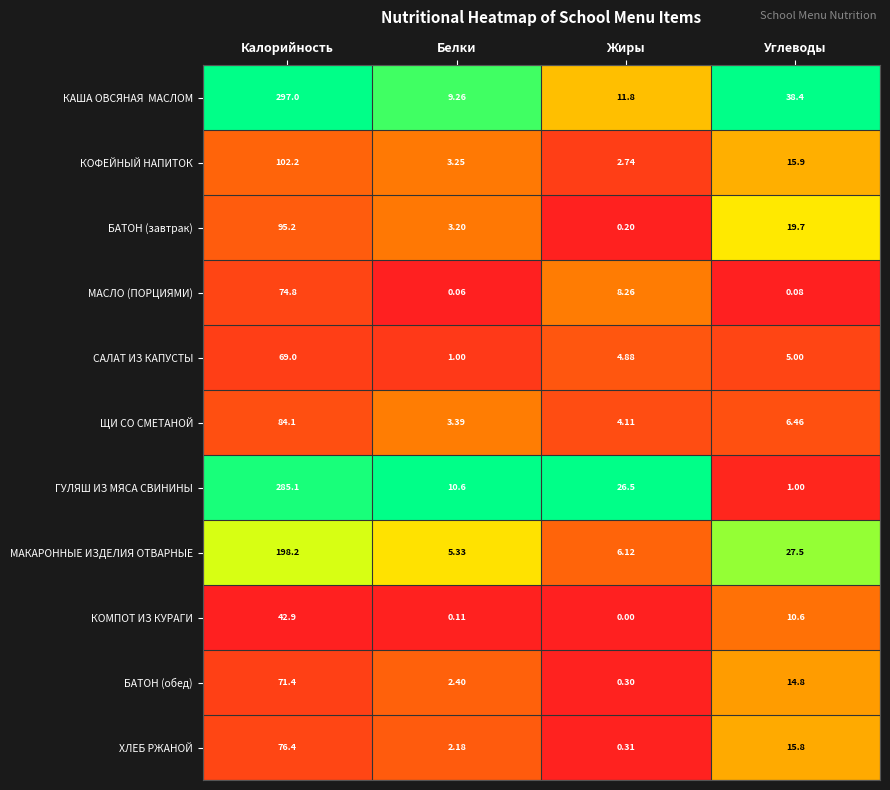

Where does the ГУЛЯШ ИЗ МЯСА СВИНИНЫ series first go above 26?

Калорийность